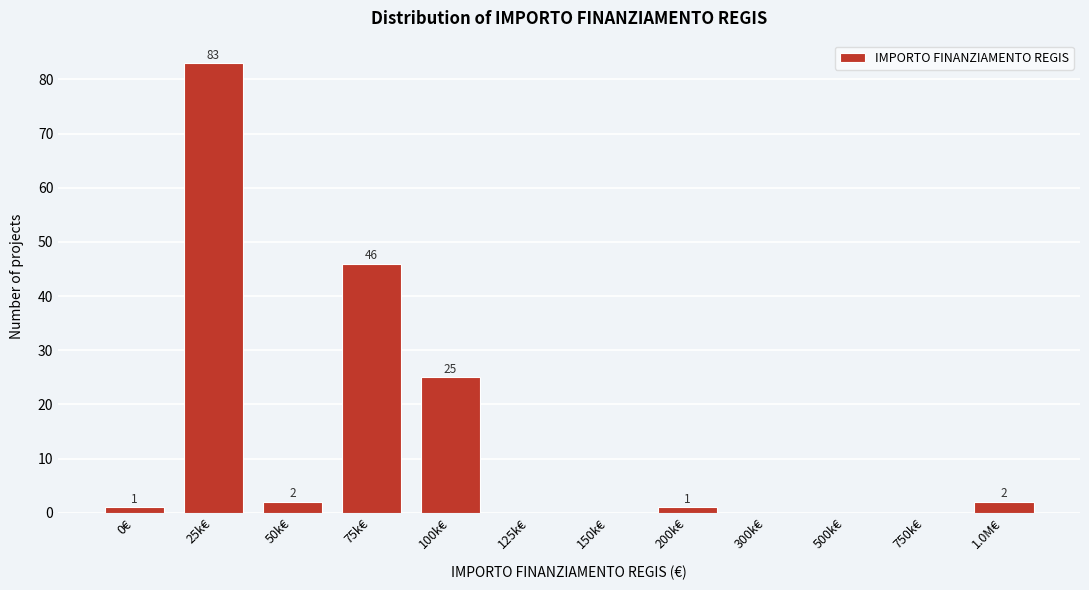

Reading left to right, transcribe all the data shown in this chart.

0€=1	25k€=83	50k€=2	75k€=46	100k€=25	125k€=0	150k€=0	200k€=1	300k€=0	500k€=0	750k€=0	1.0M€=2